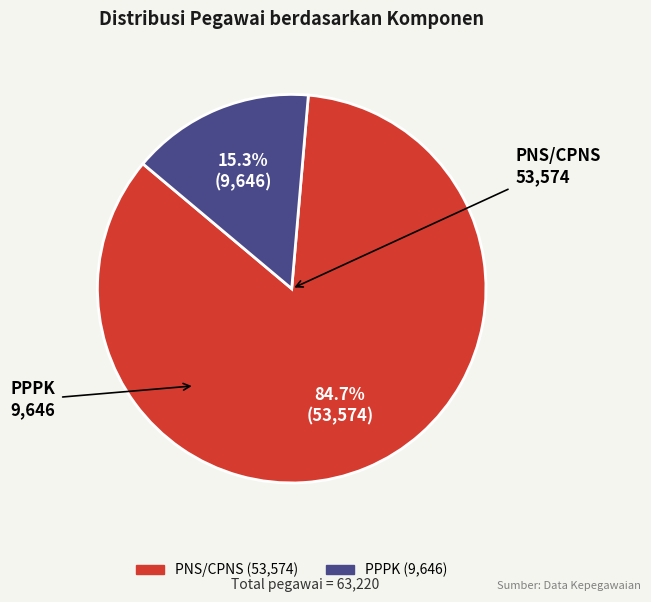

Is it true that PNS/CPNS is 91% of the pie?

False